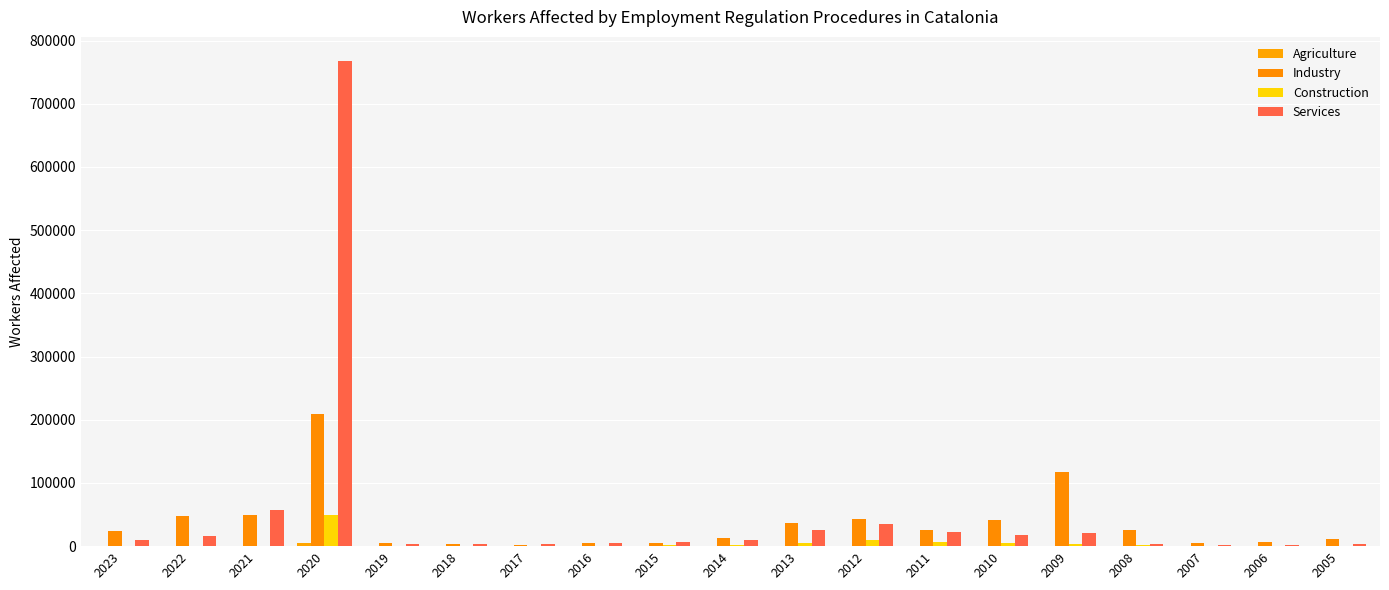

At which label does Agriculture first exceed 105?

2022